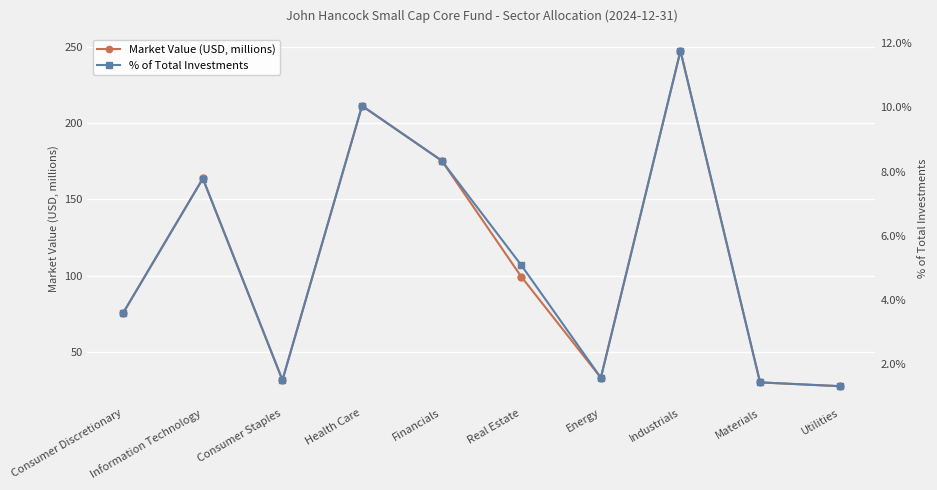

What is the average value of the % of Total Investments series?

5.2